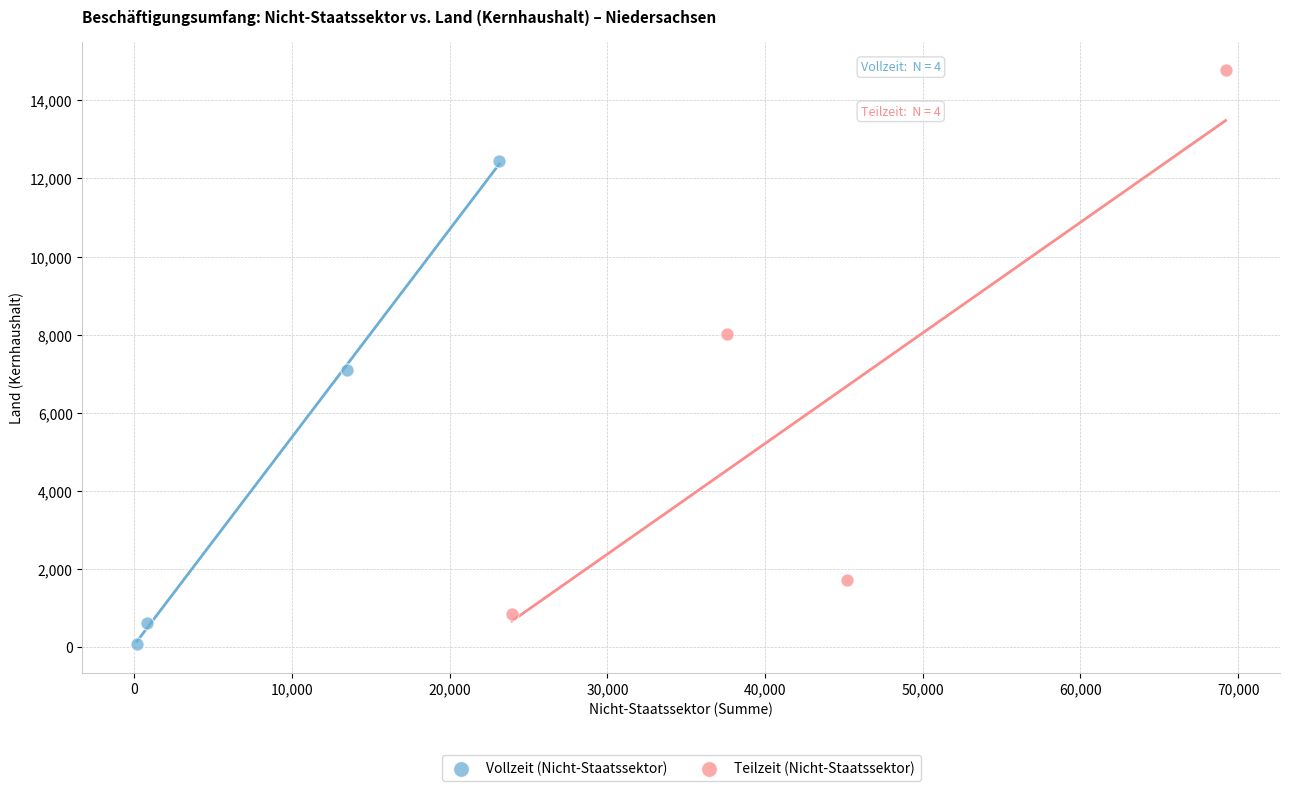

Which series reaches the minimum Y coordinate?

Vollzeit (Nicht-Staatssektor)